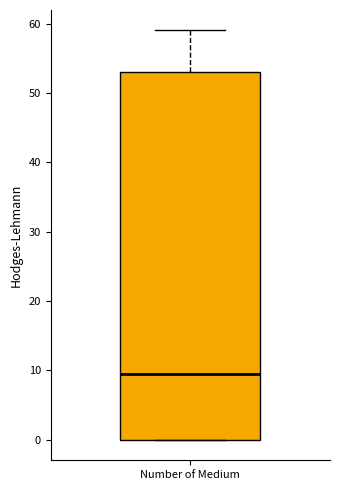

Read this box plot against the y-axis: the position of the median line, the range covered by the box, and the ends of both whiskers. The values are not printed on the chart, so give them approximately, as read against the axis.

median 10, box 0 to 53, whiskers 0 to 59